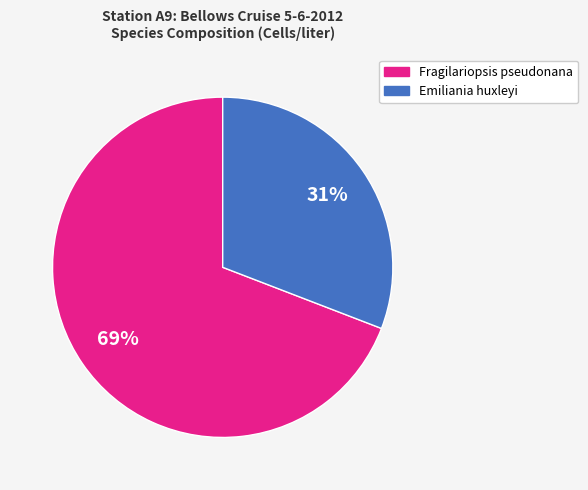

To the nearest percent, what is the average slice percentage?

50%